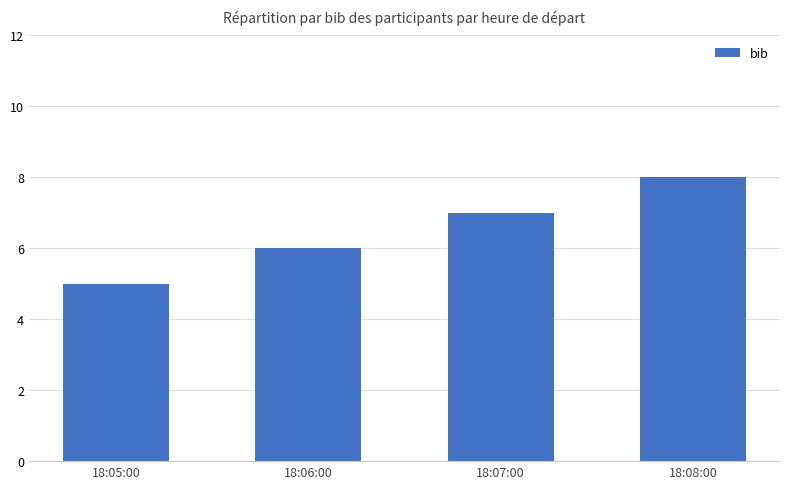

List the labels in order of value, largest first.

18:08:00, 18:07:00, 18:06:00, 18:05:00